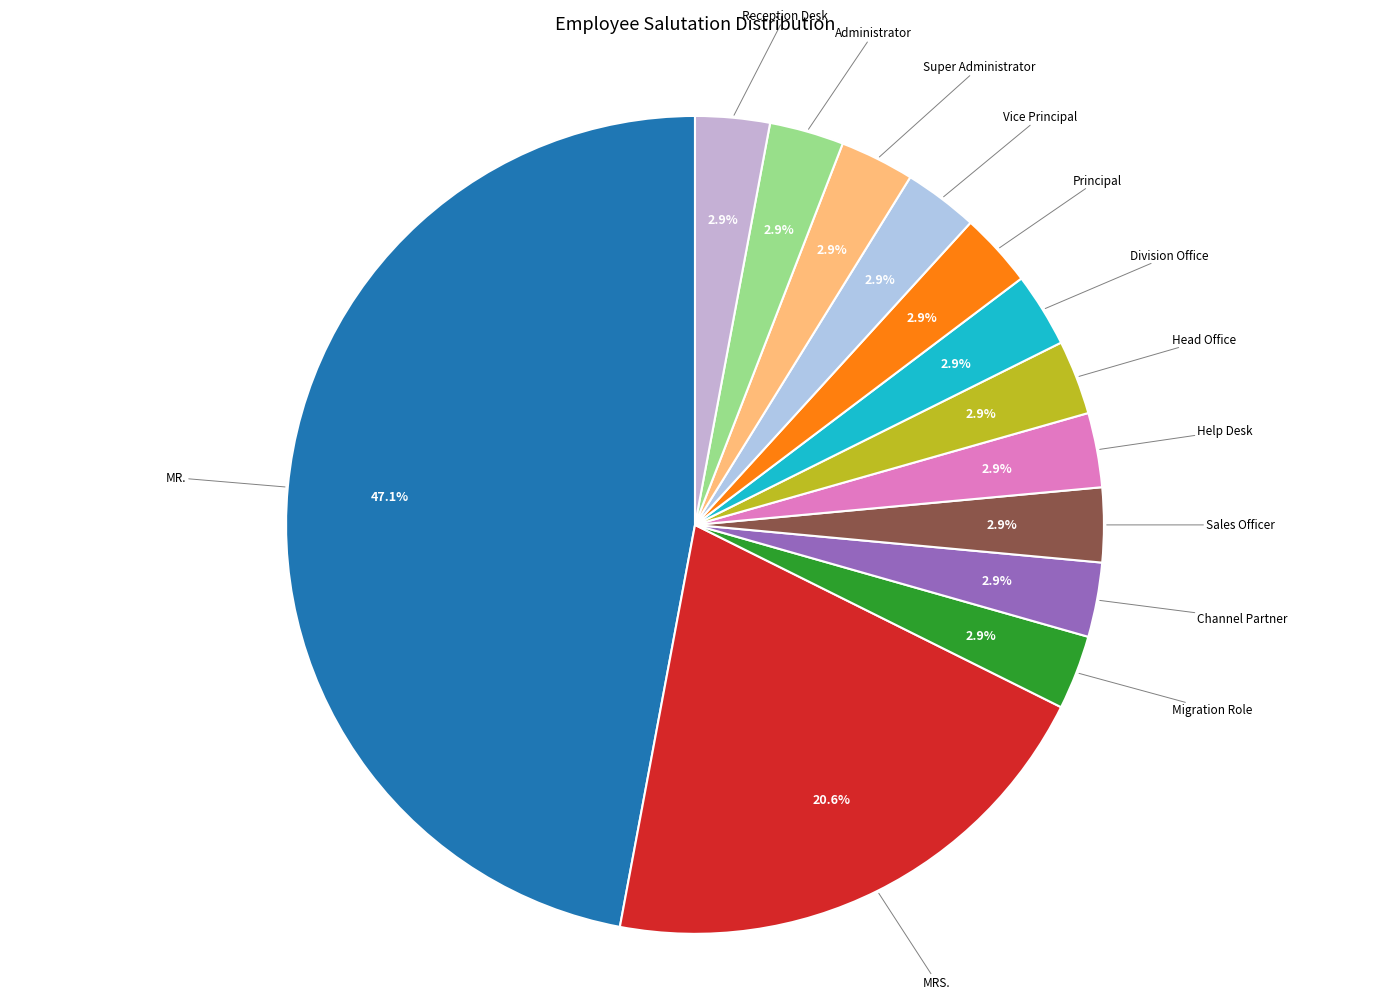

How many slices are in this pie chart?

13